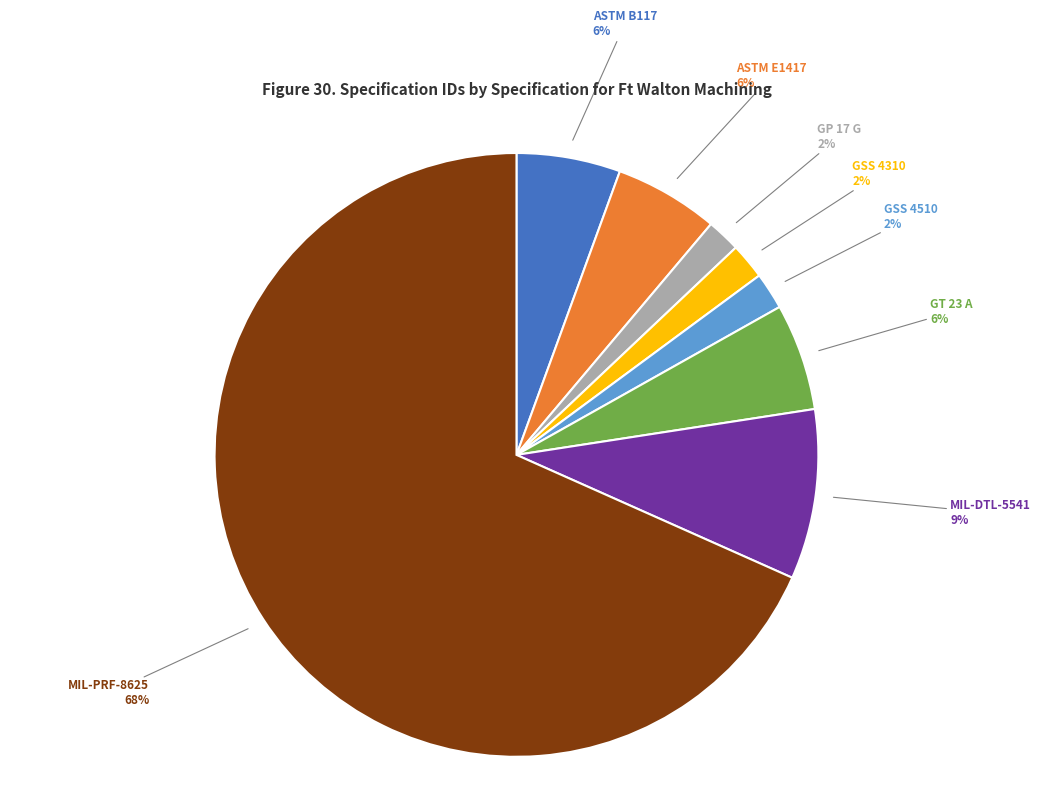

Is the sum of MIL-DTL-5541 and ASTM B117 greater than half?

No